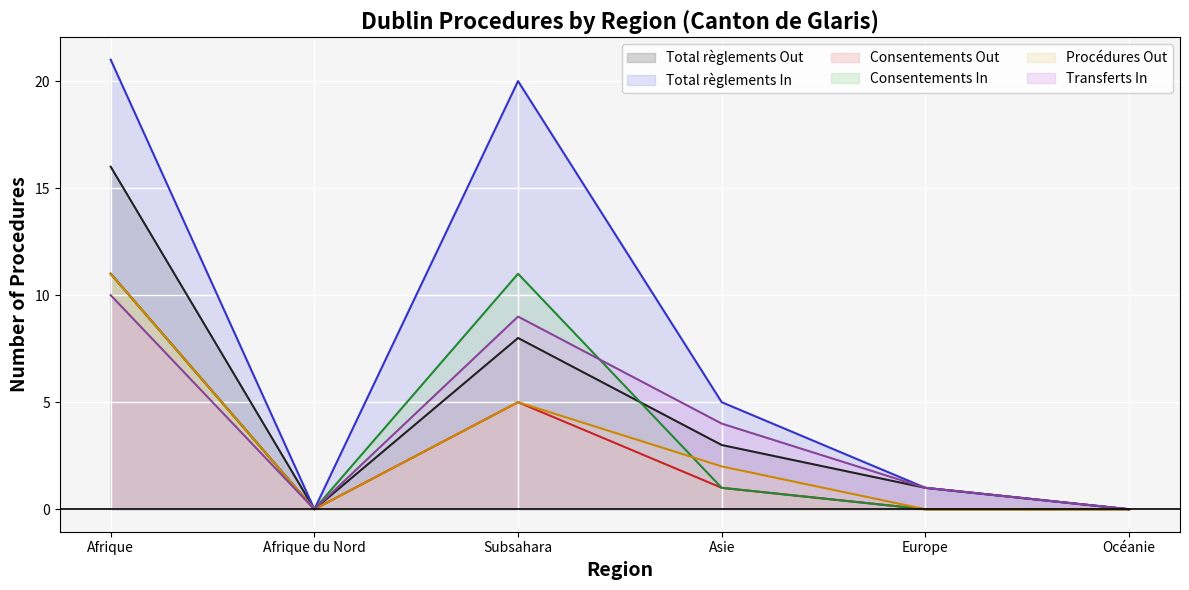

Is it true that Total règlements Out equals -7 at Océanie?

False